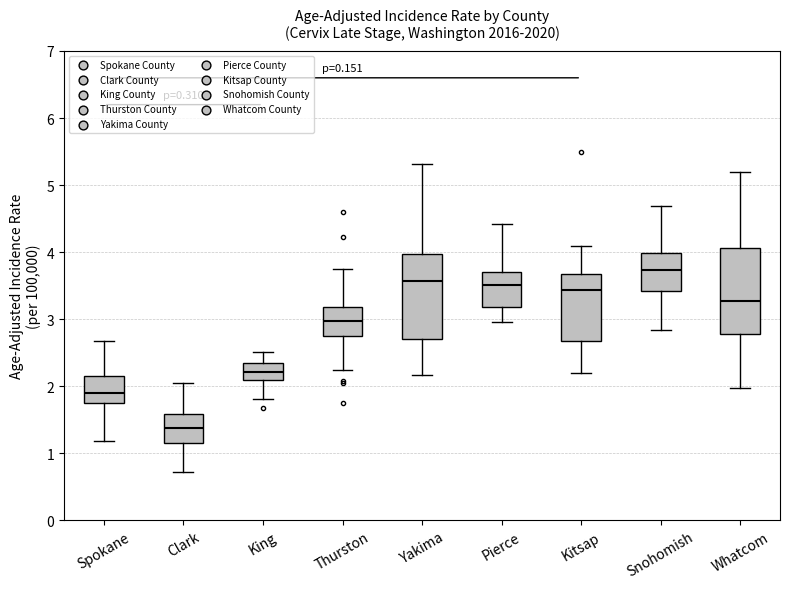

Which box has the lowest median line?

Clark